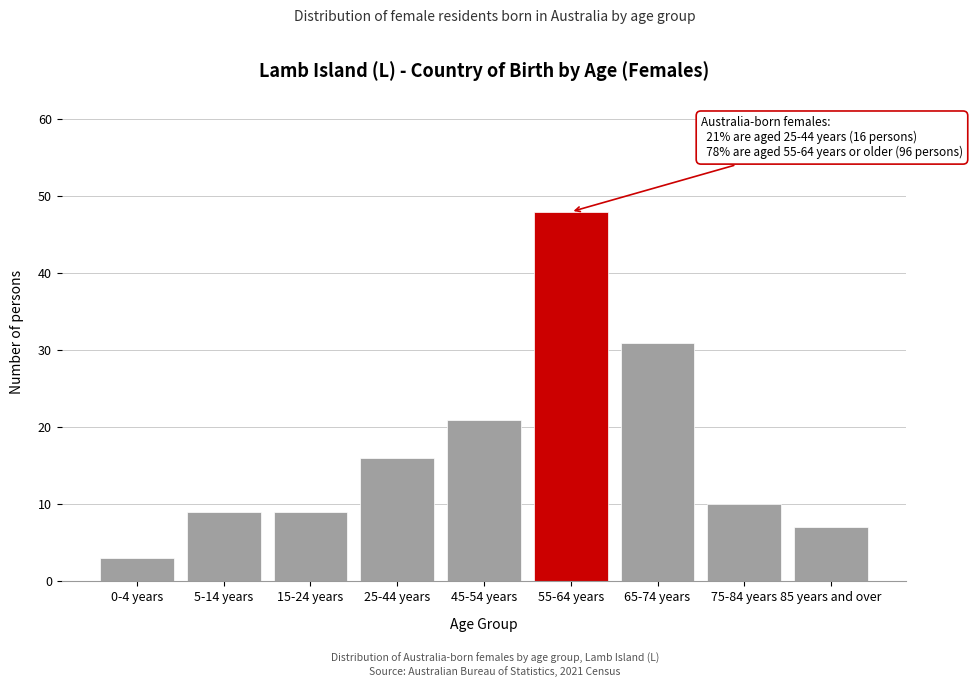

Reading left to right, transcribe all the data shown in this chart.

3	9	9	16	21	48	31	10	7